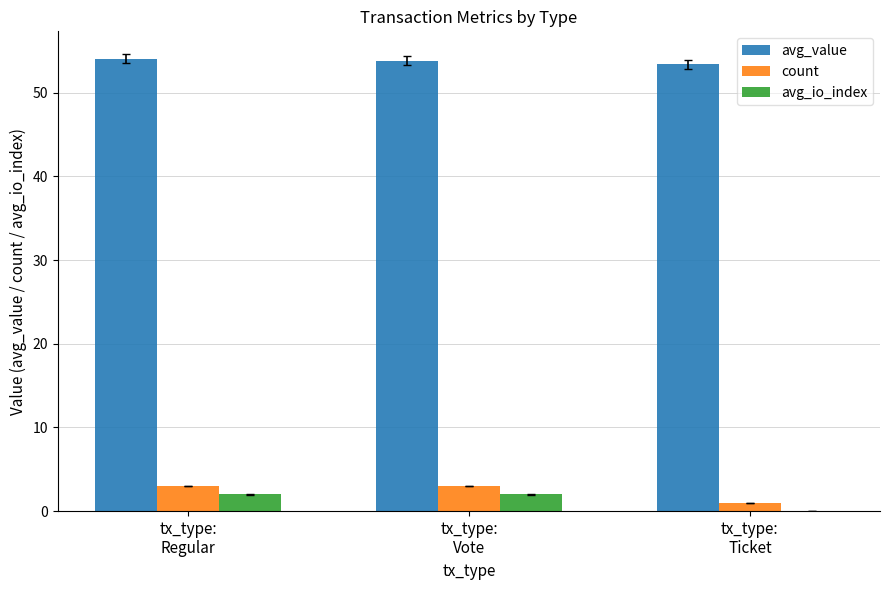

What is the sum of all count values?

7.0